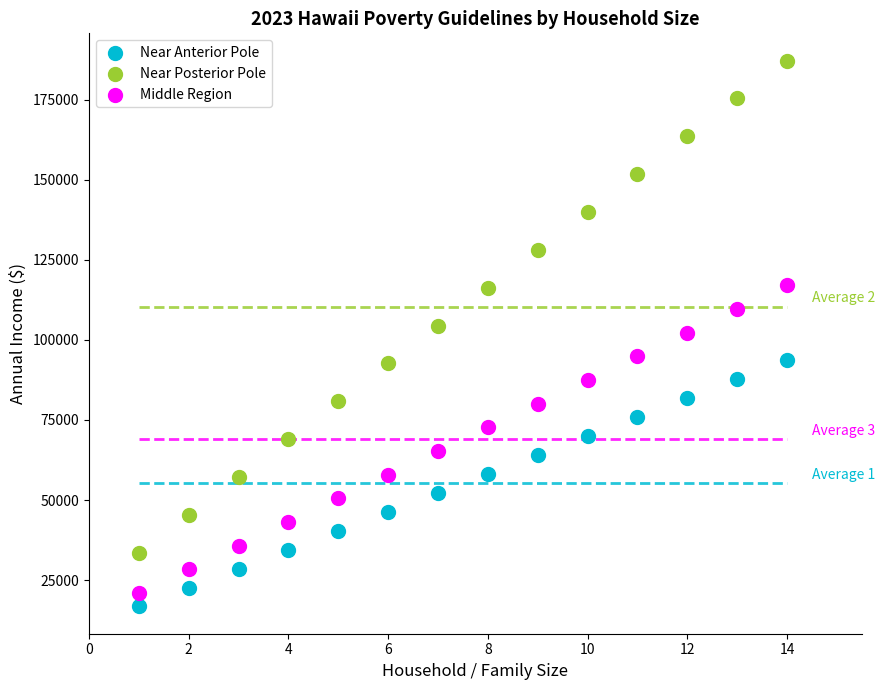

Across all data points, what is the range of Y values (max minus min)?

170430.0